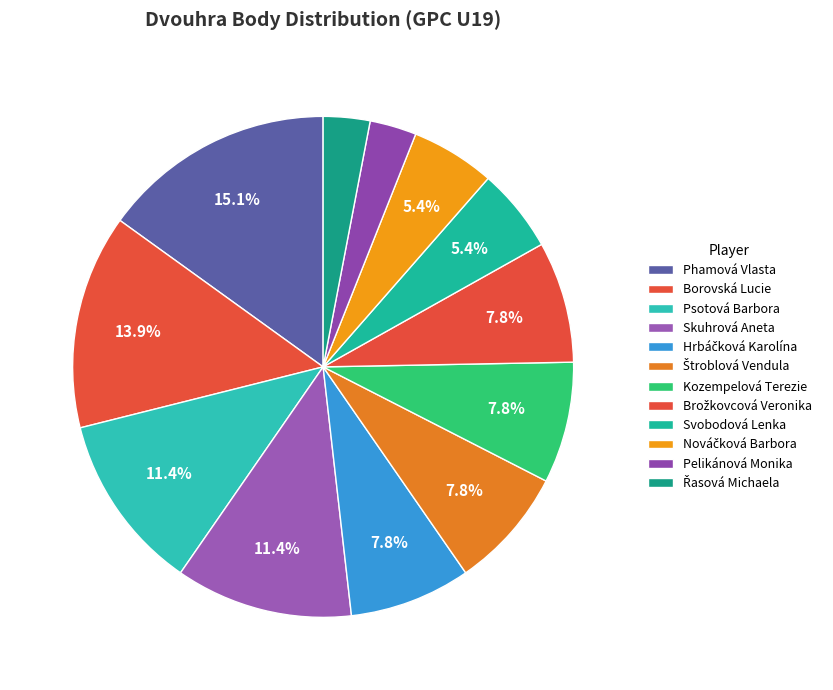

What portion of the pie excludes Phamová Vlasta?

84.9%